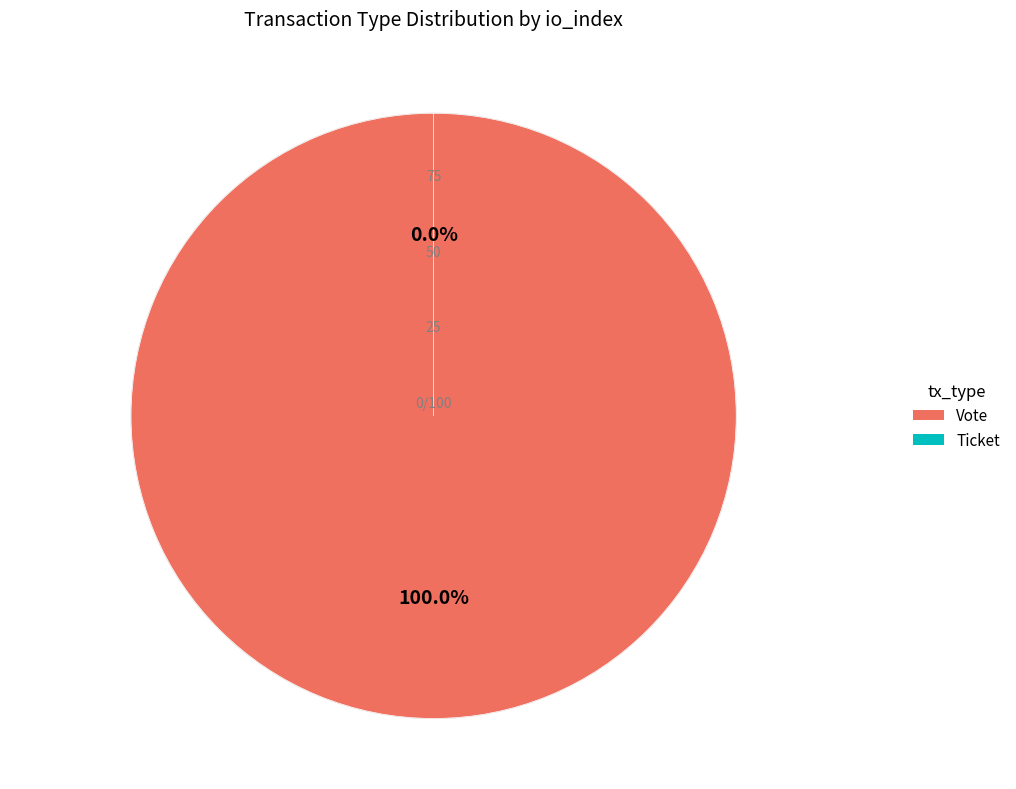

What percentage do Vote and Ticket together represent?

100.0%